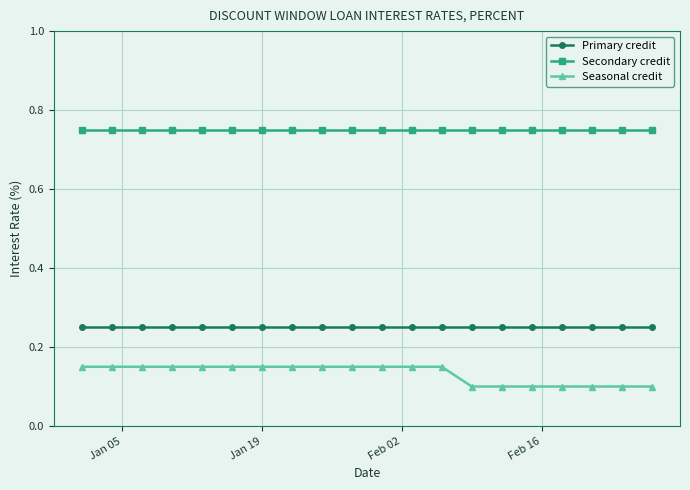

How many Seasonal credit values are between 0 and 1?

20